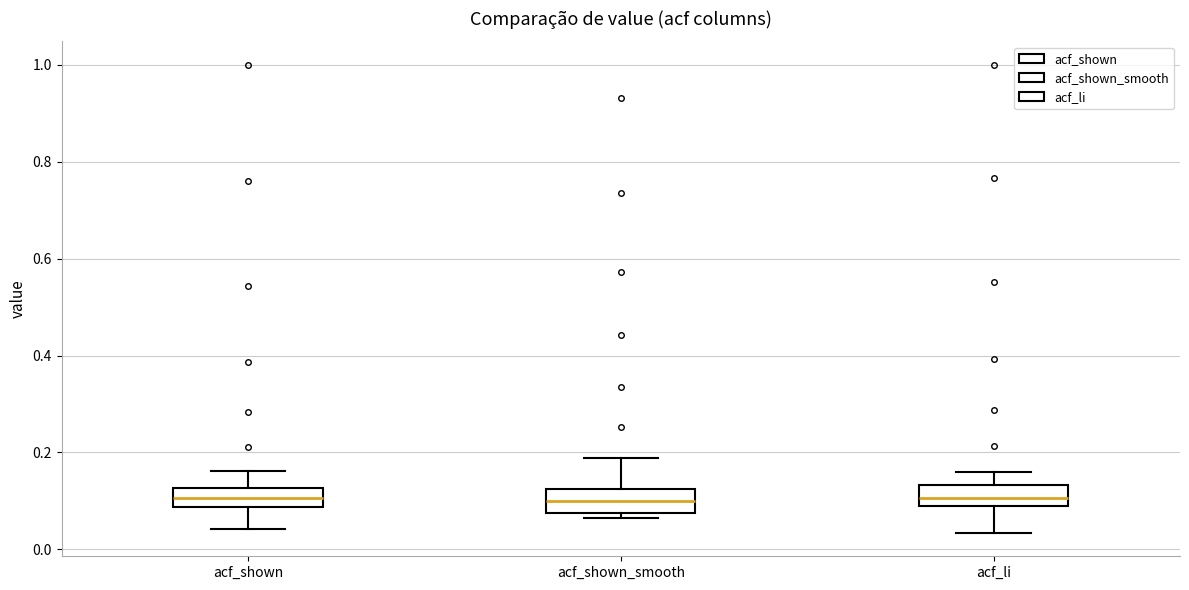

Where is the upper edge of the box for acf_li on the y-axis? The values are not printed on the chart, so give them approximately, as read against the axis.

0.14